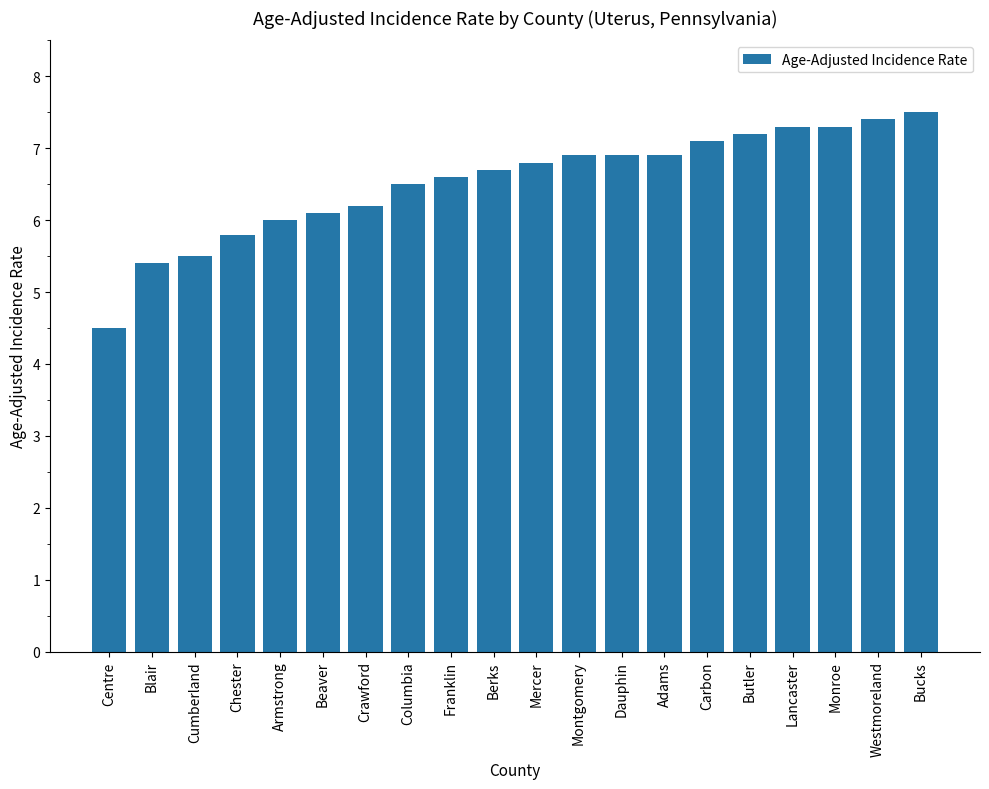

What is the label of the 10th bar from the left?

Berks